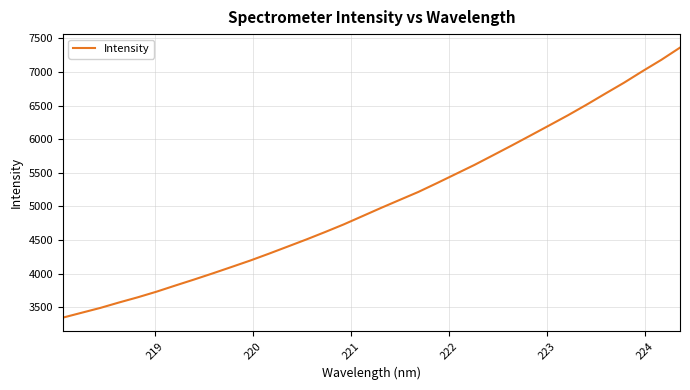

What is the maximum value shown in the chart?

7362.6